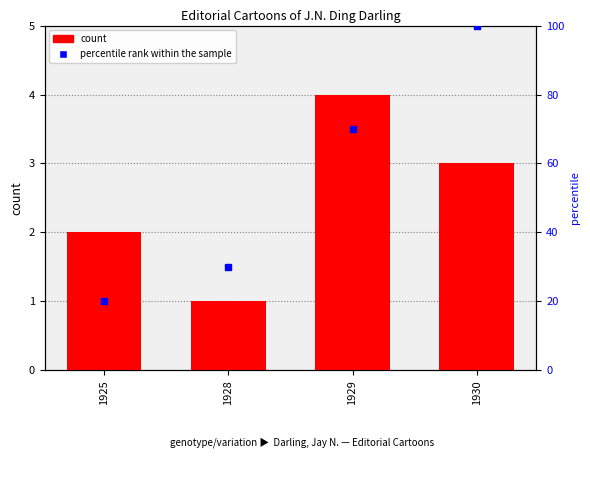

What are all the series names shown in the legend?

count, percentile rank within the sample